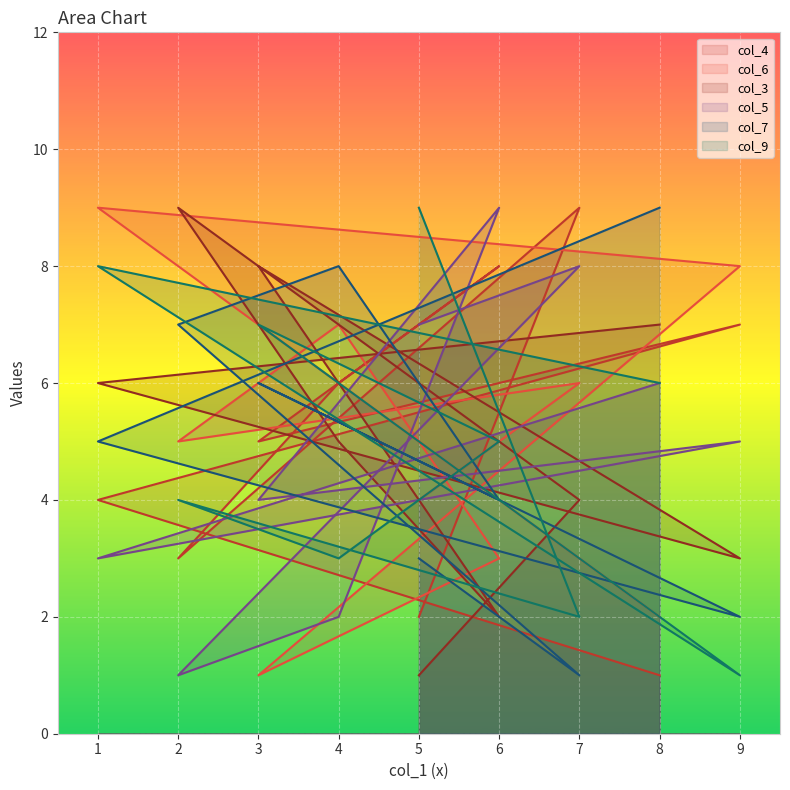

In col_4, how many points are lower than both neighbors (excluding endpoints)?

2